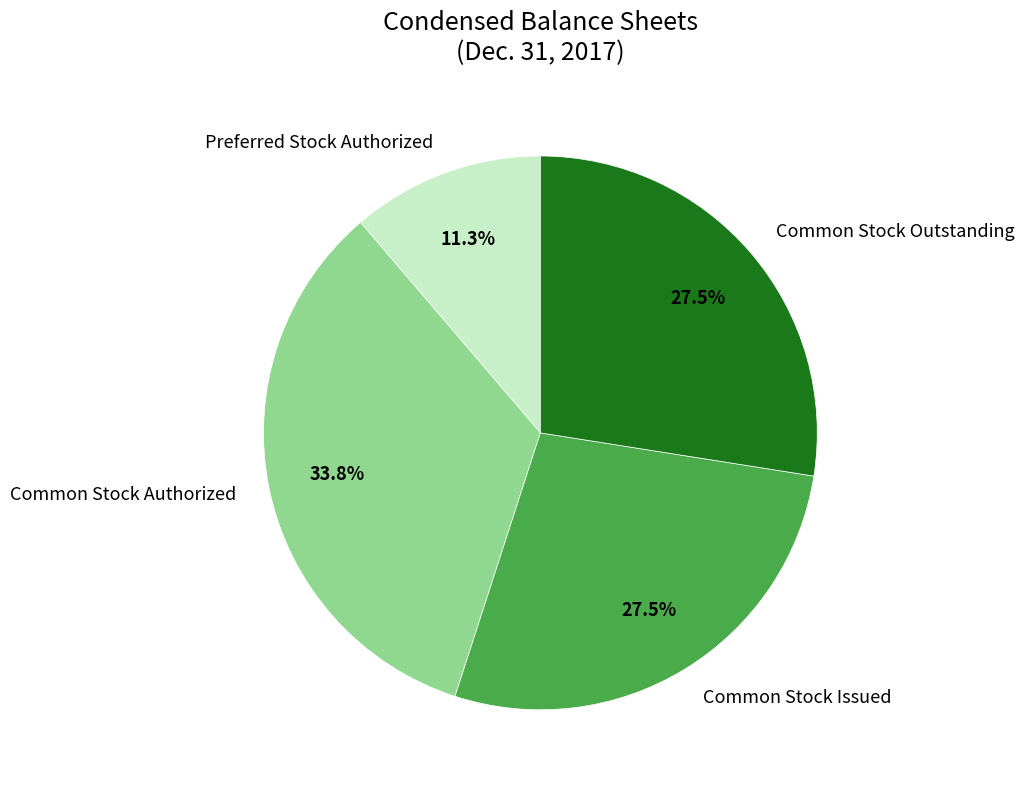

Which category has the smallest portion of the pie?

Preferred Stock Authorized